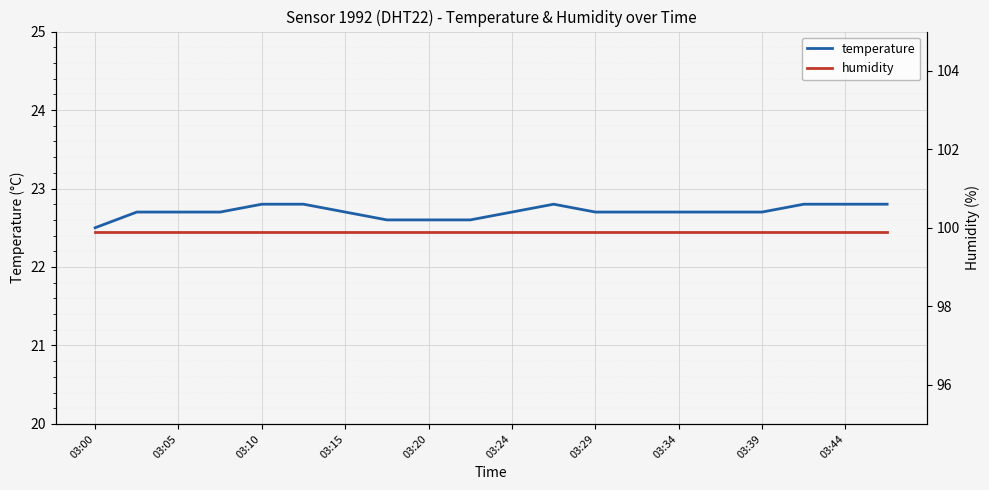

True or false: humidity and temperature intersect in this chart.

False